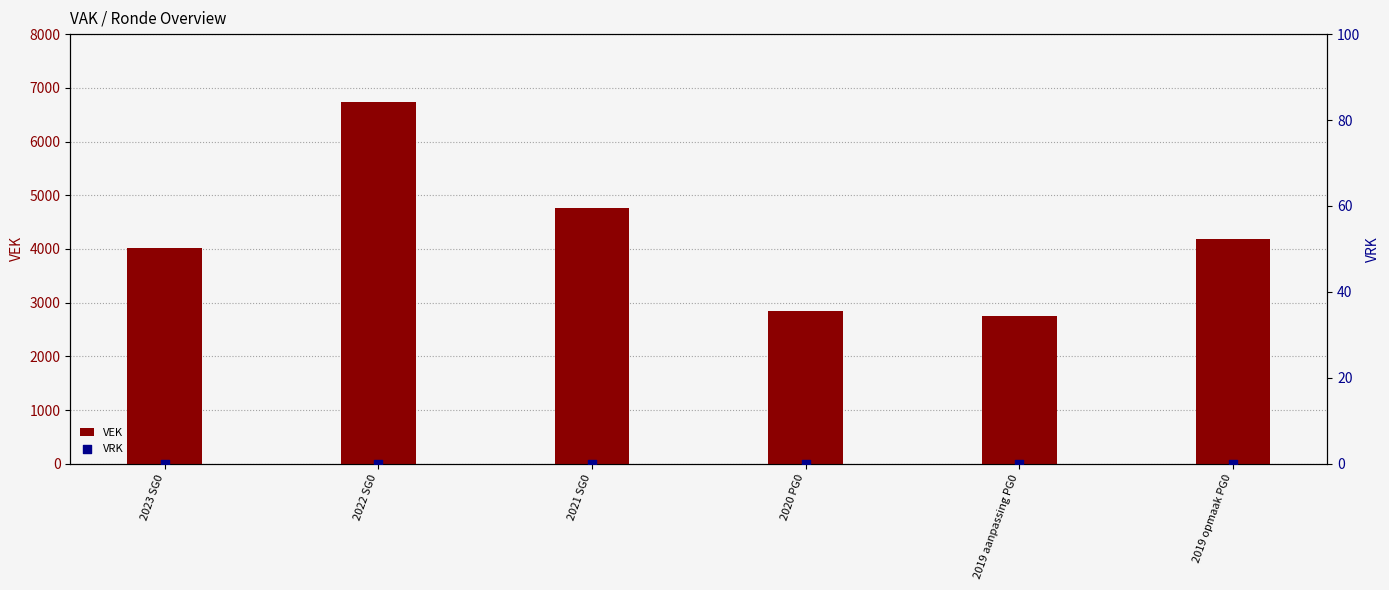

At which category is the sum across all series the highest?

2022 SG0